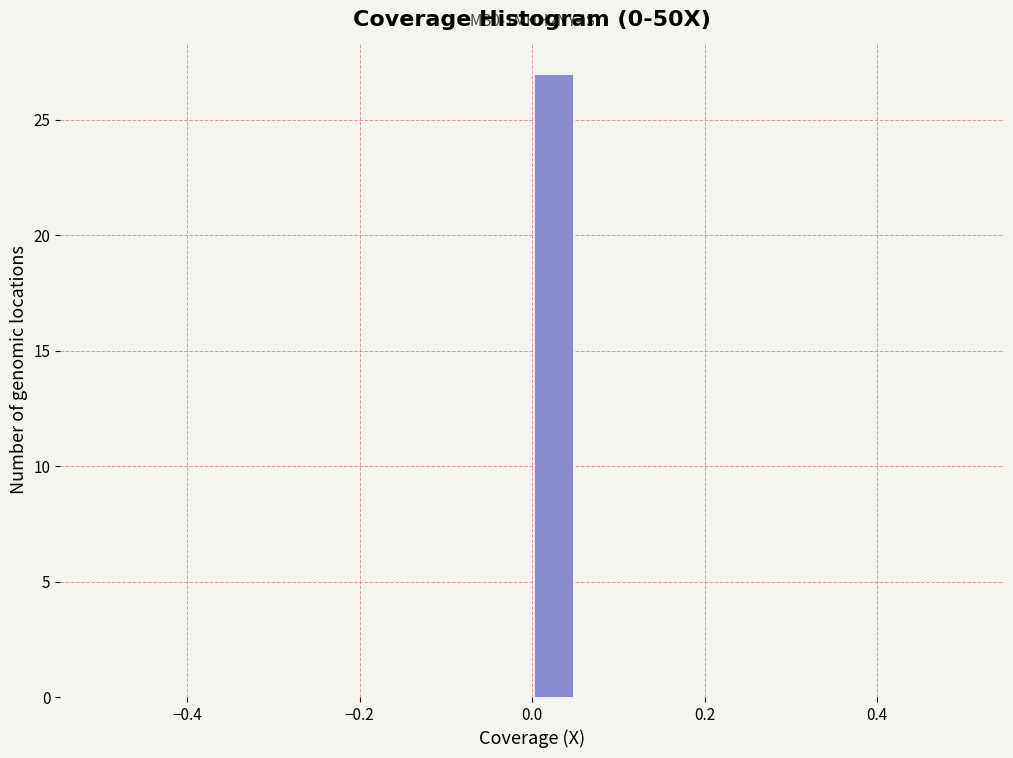

Read against the x-axis, roughly where is the centre of the tallest bar?

0.02